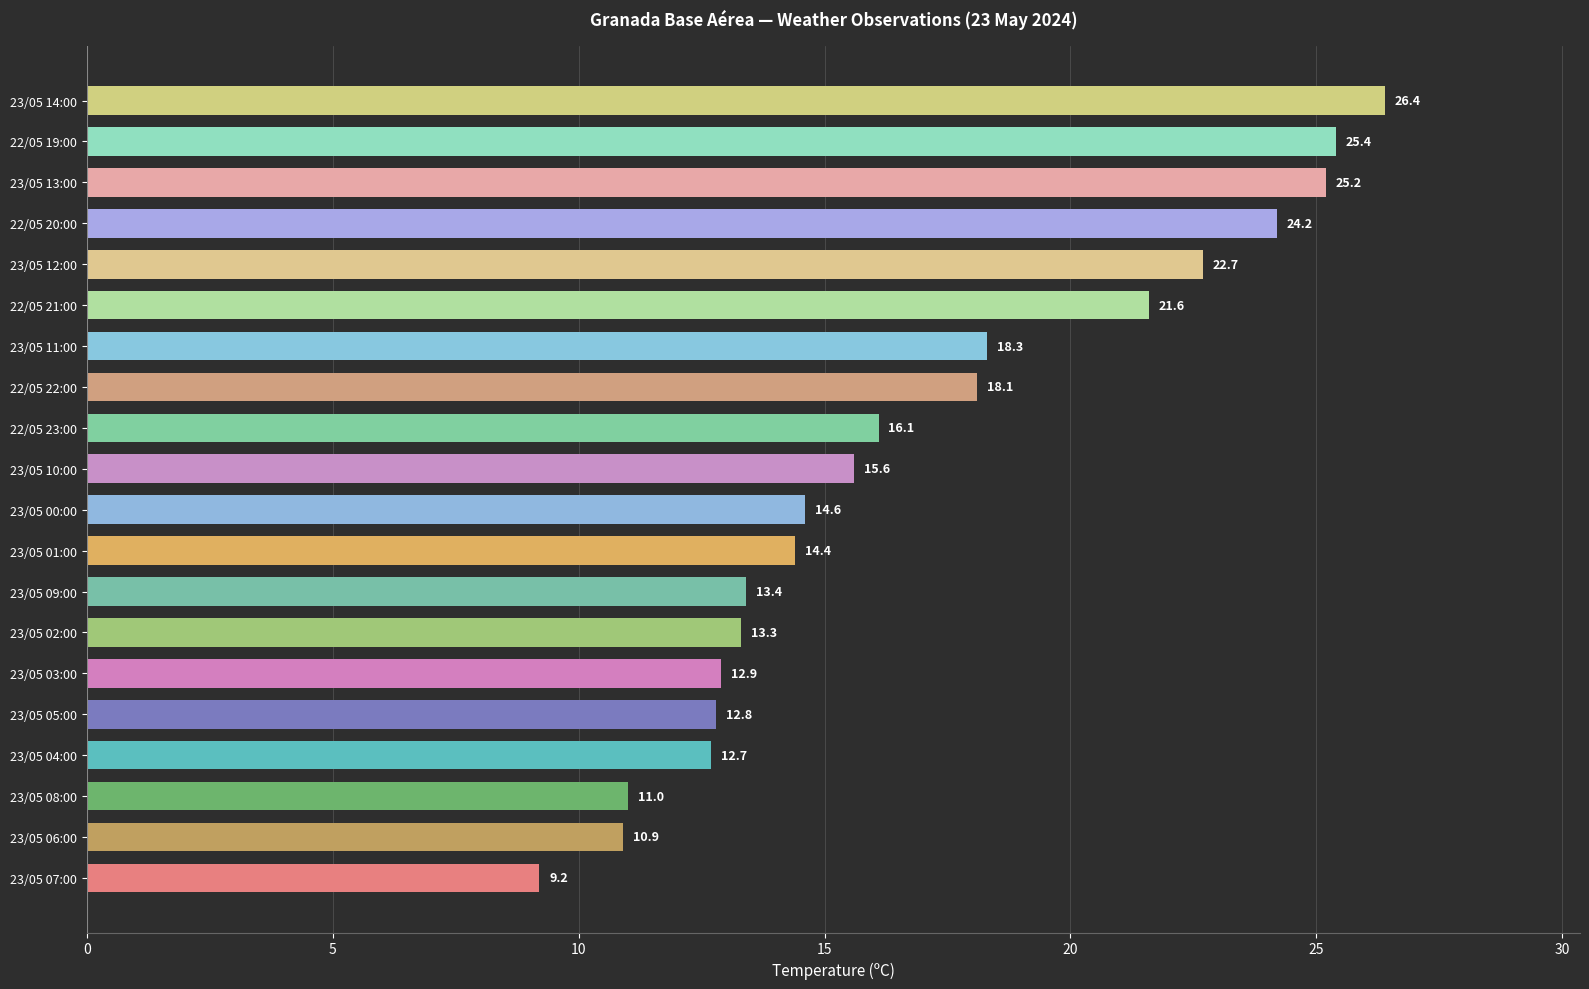

Reading bottom to top, list all the values displayed in this chart.

9.2	10.9	11.0	12.7	12.8	12.9	13.3	13.4	14.4	14.6	15.6	16.1	18.1	18.3	21.6	22.7	24.2	25.2	25.4	26.4